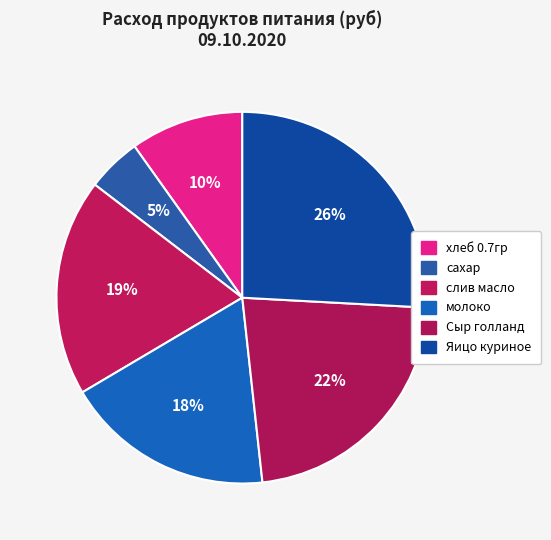

What percentage is the Яицо куриное slice, to the nearest percent?

26%